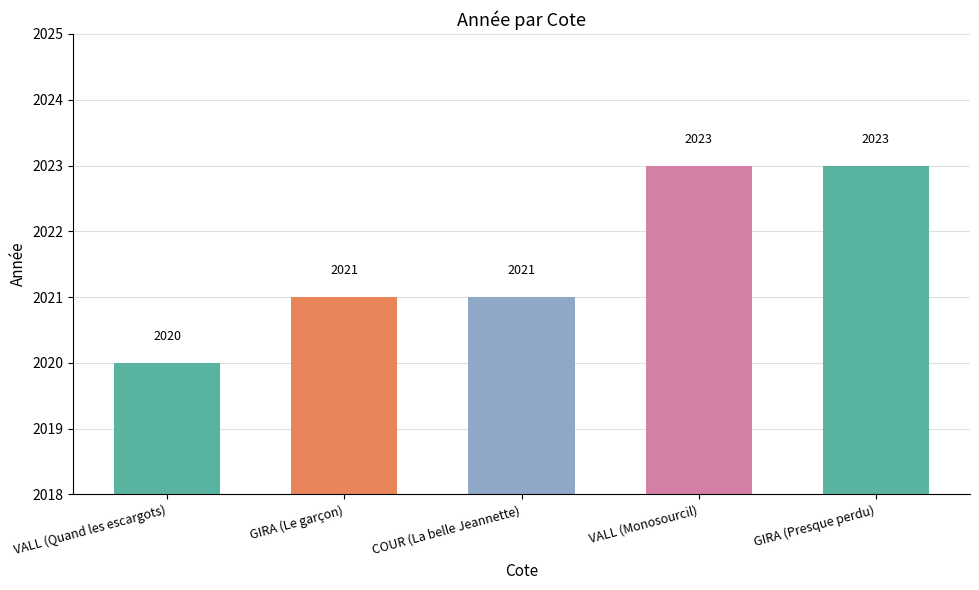

What is the change in value from VALL (Quand les escargots) to VALL (Monosourcil)?

+3